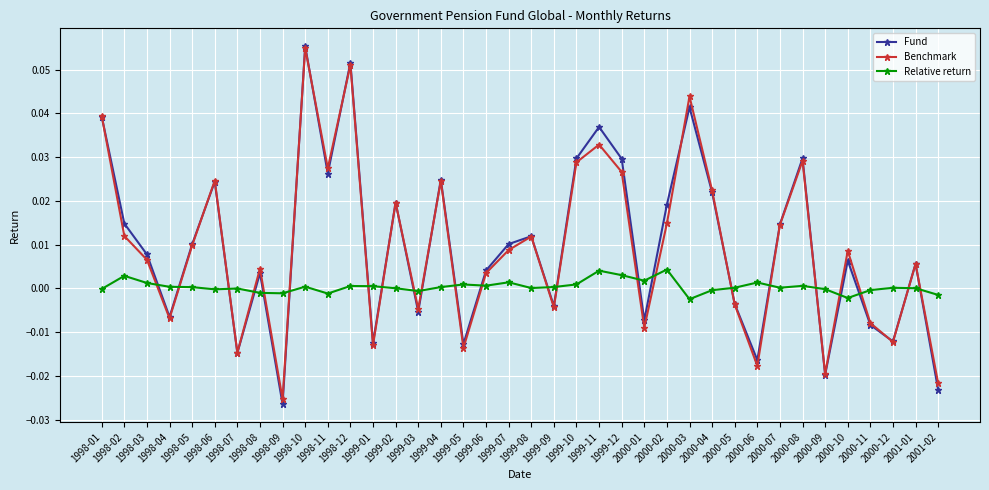

True or false: Fund and Relative return cross at least once.

True